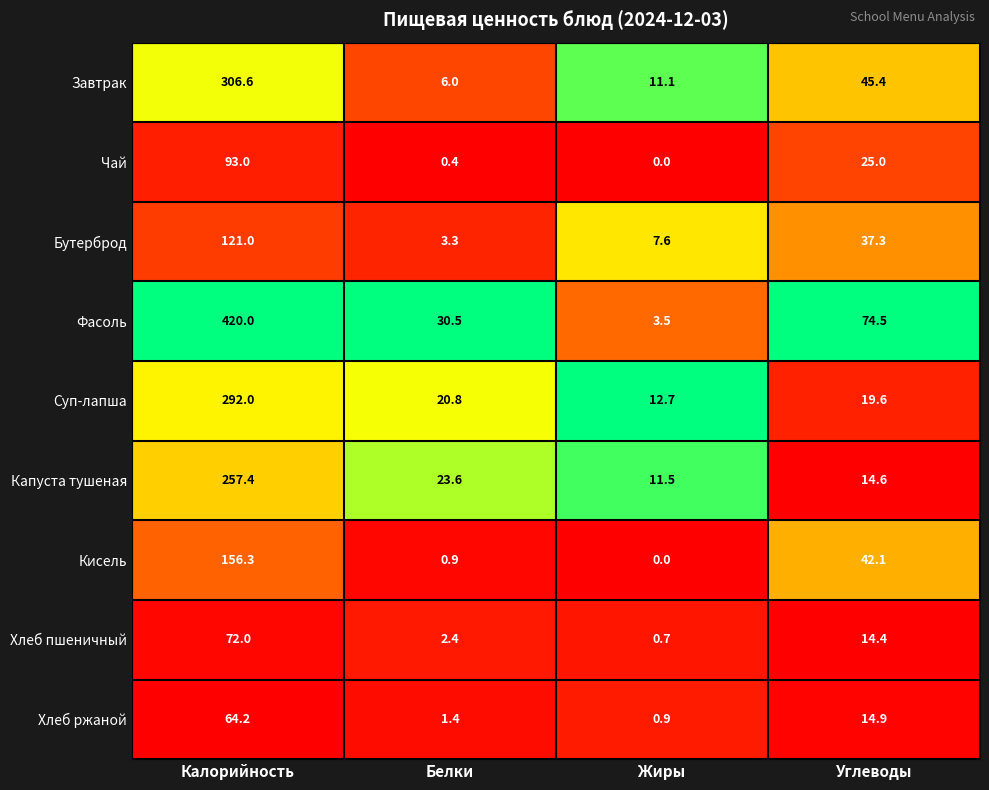

Which series has the largest total across all categories?

Фасоль